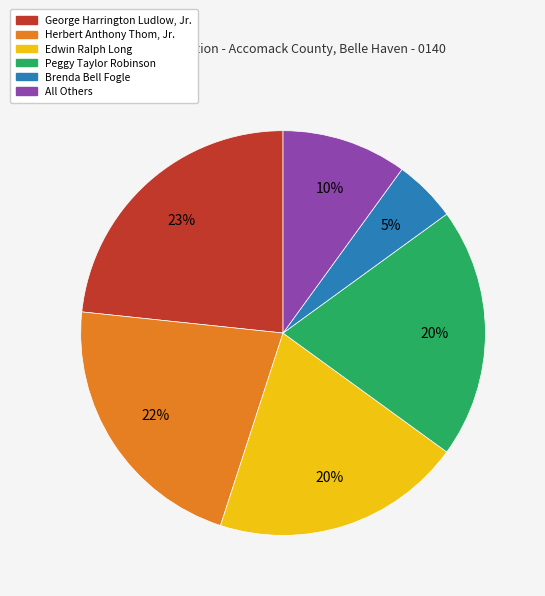

To the nearest percent, what portion does Brenda Bell Fogle represent?

5%